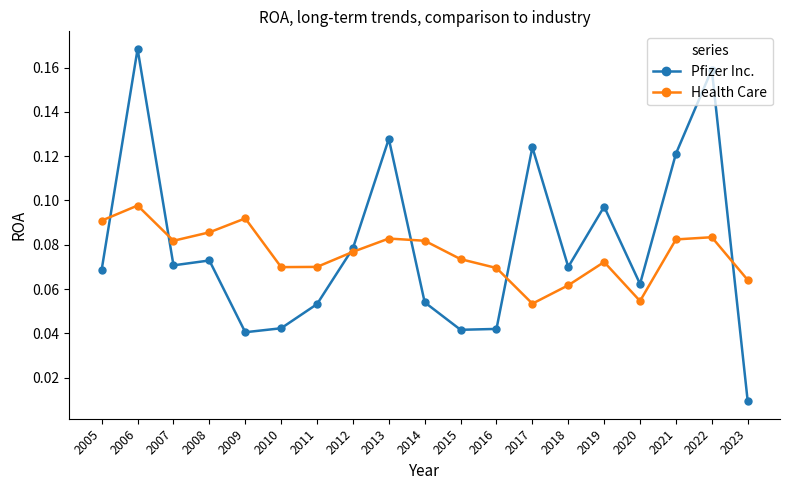

Which series ends up on top after the final intersection of Health Care and Pfizer Inc.?

Health Care